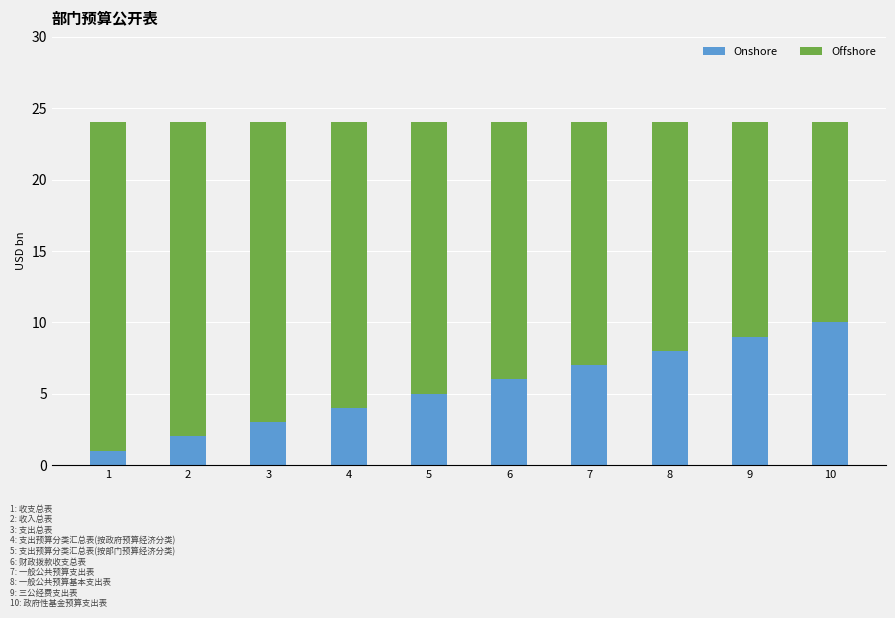

Which category has the highest value in the Onshore series?

10